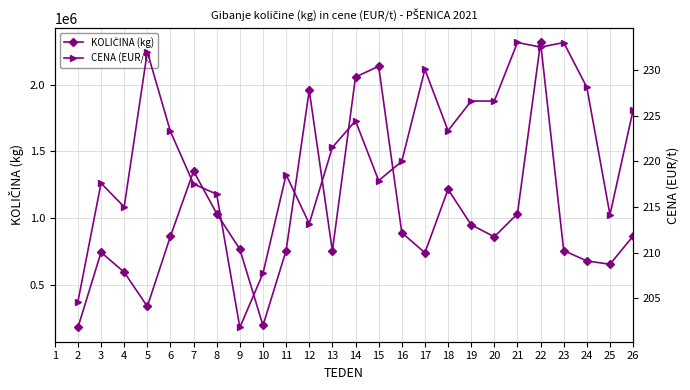

The value of CENA (EUR/t) at 14 is 155.6. True or false?

False